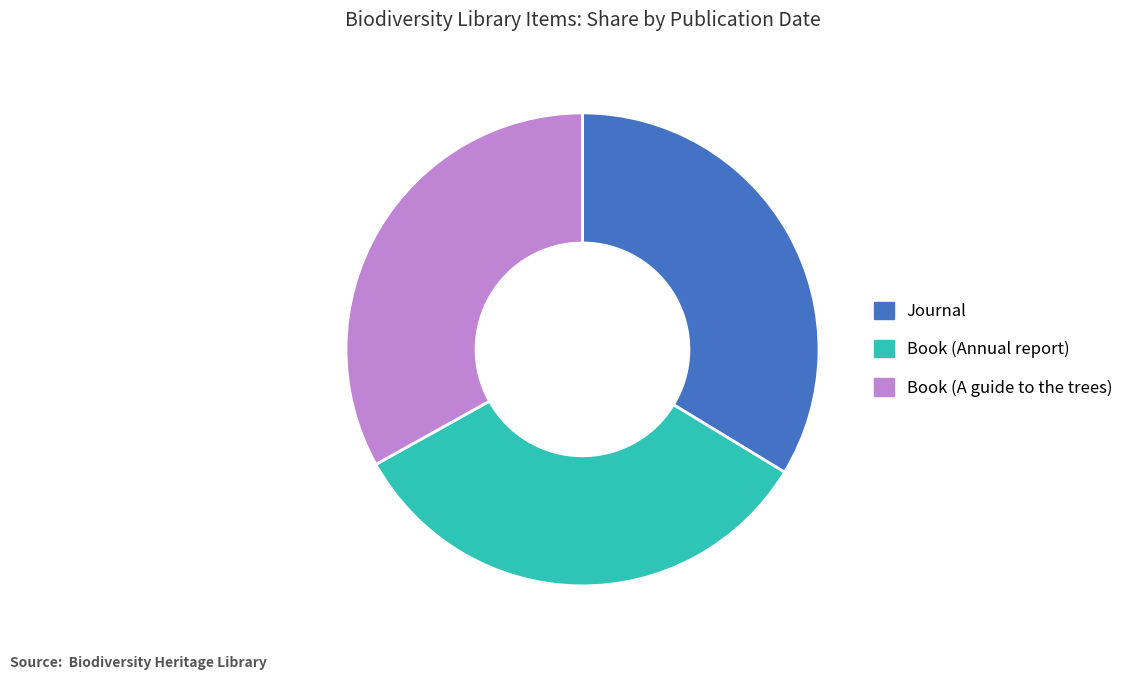

Is Book (Annual report) the majority of the pie?

No